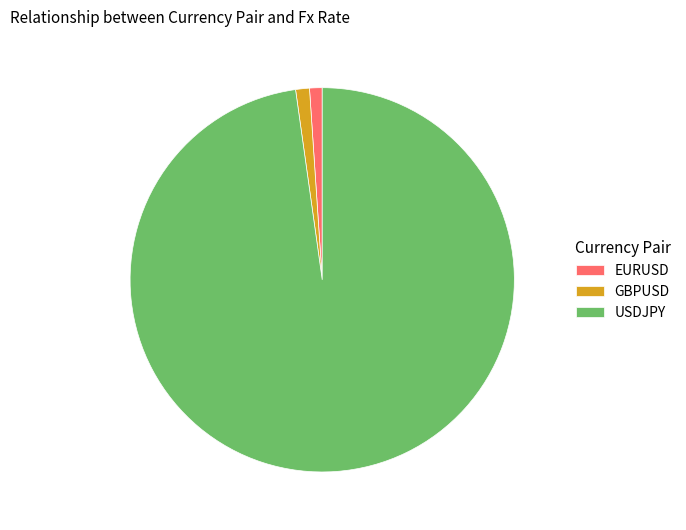

True or false: GBPUSD accounts for 1% of the total.

True